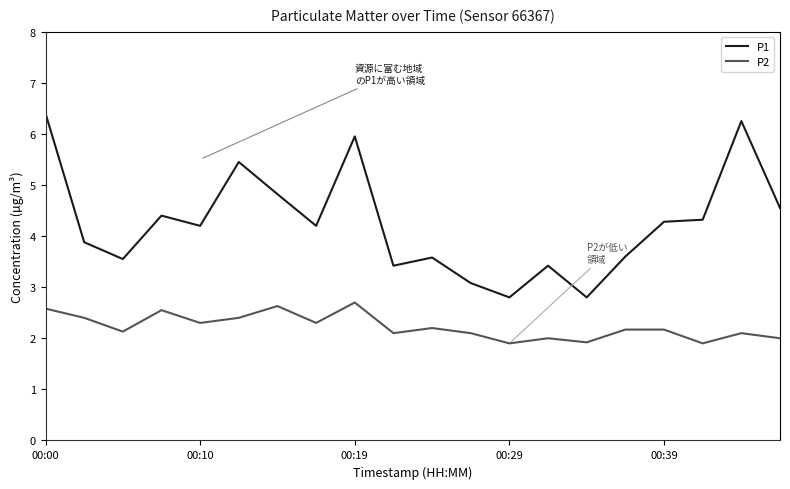

True or false: P1 and P2 cross at least once.

False